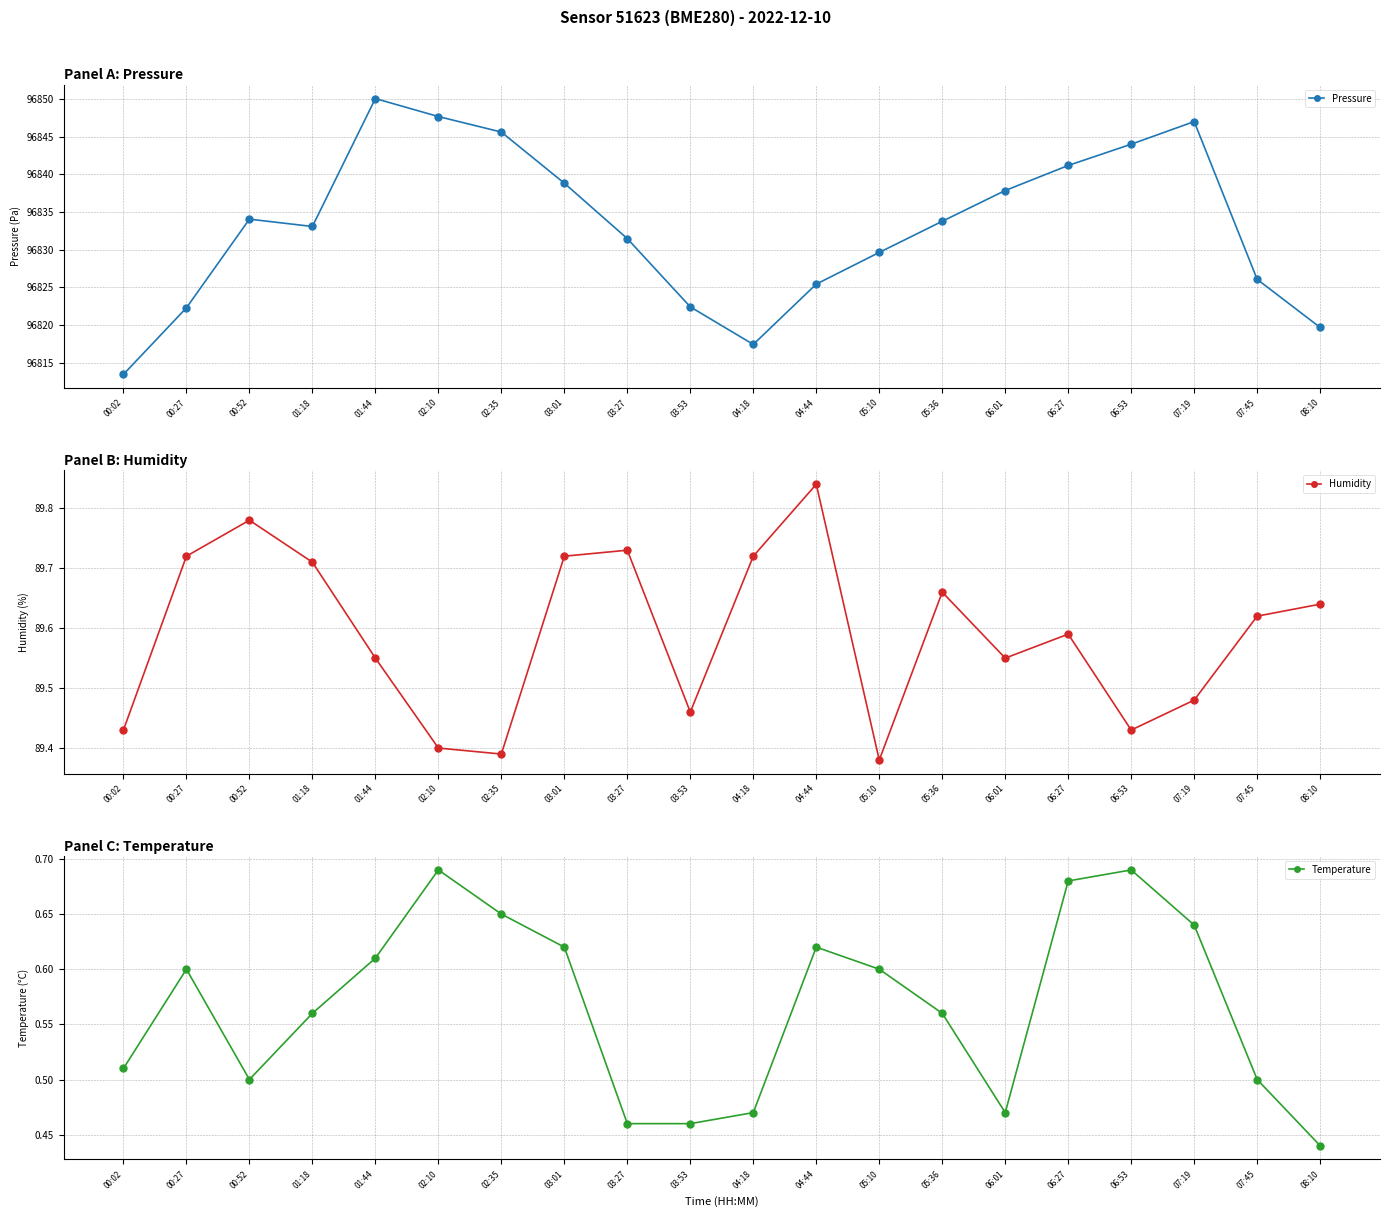

What is the smallest value displayed?

0.4